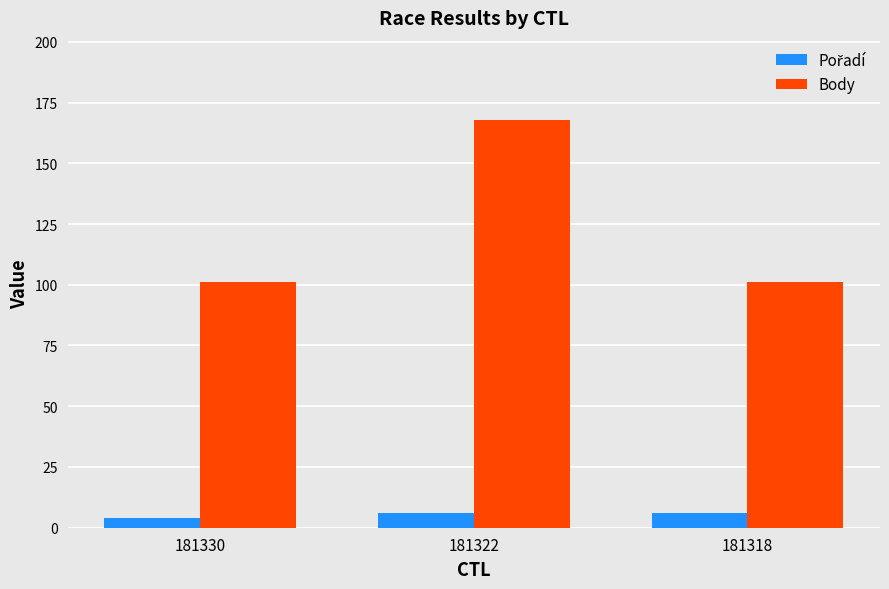

At which category is the sum across all series the highest?

181322